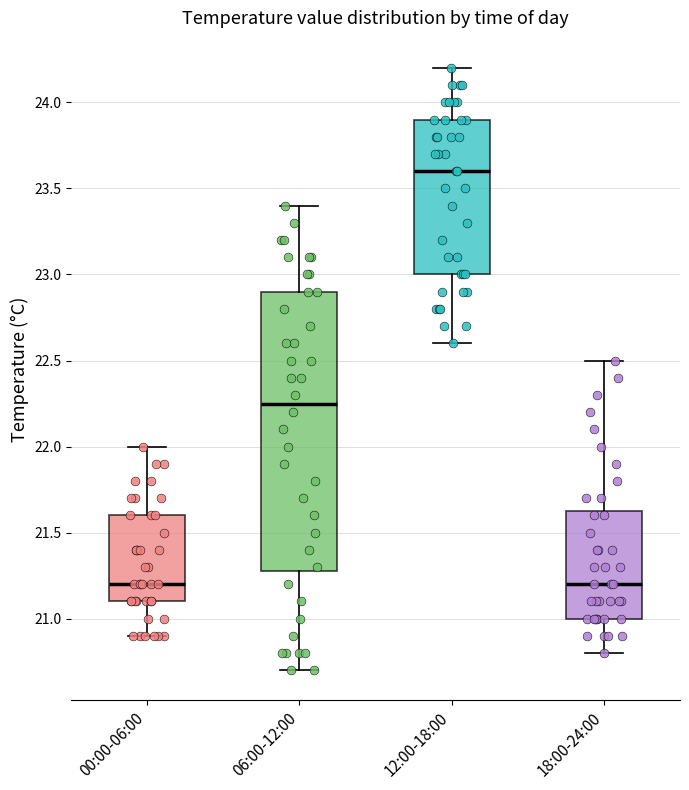

Comparing the boxes themselves (not the whiskers), which one is the tallest?

06:00-12:00